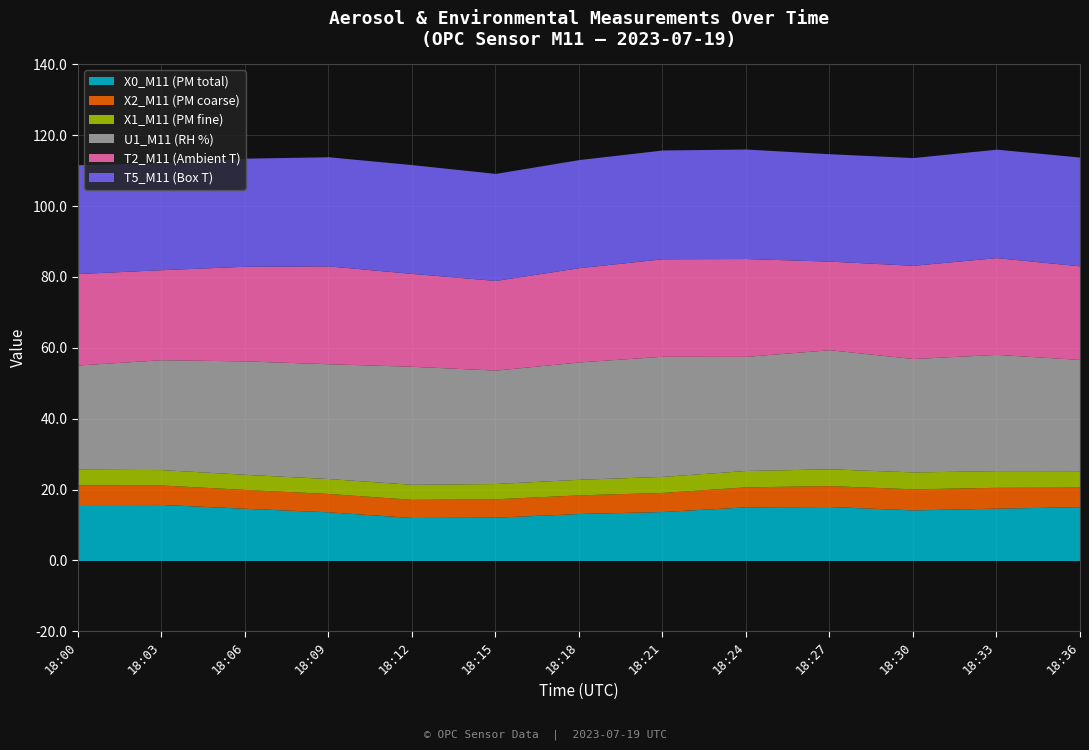

What is the value of the X0_M11 (PM total) point at the 8th from the left?

13.8